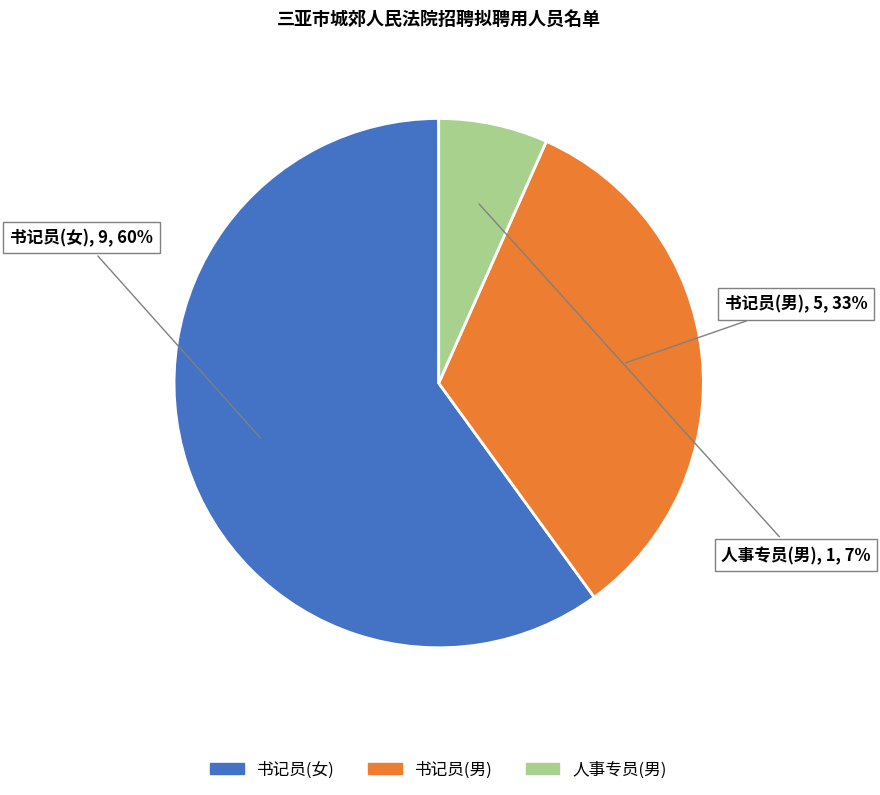

To the nearest percent, what is the difference between the largest and smallest slice percentages?

53%